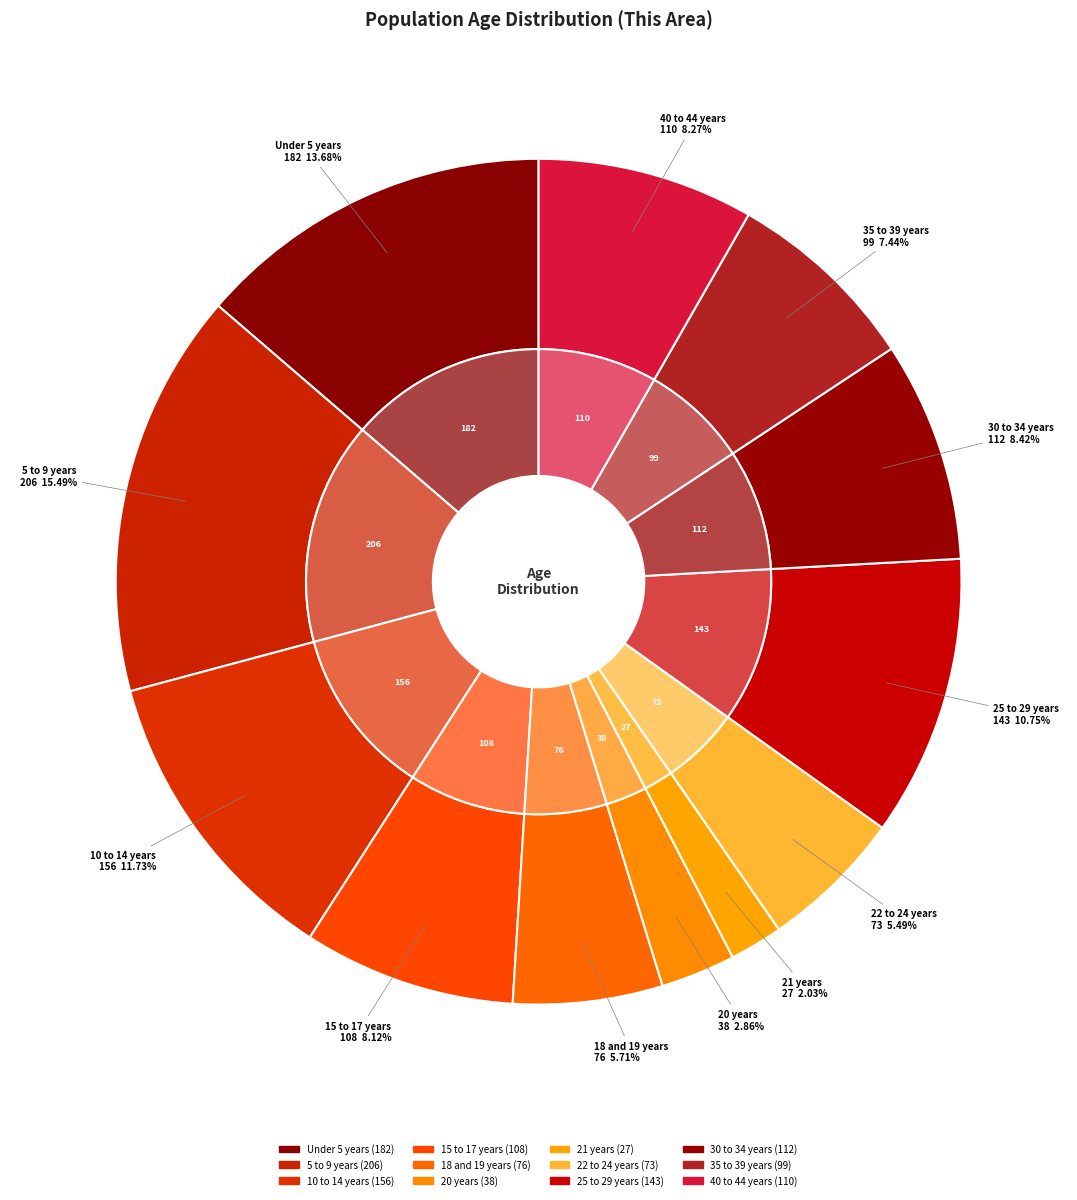

Combined, what portion of the pie is 20 years and 18 and 19 years?

8.6%